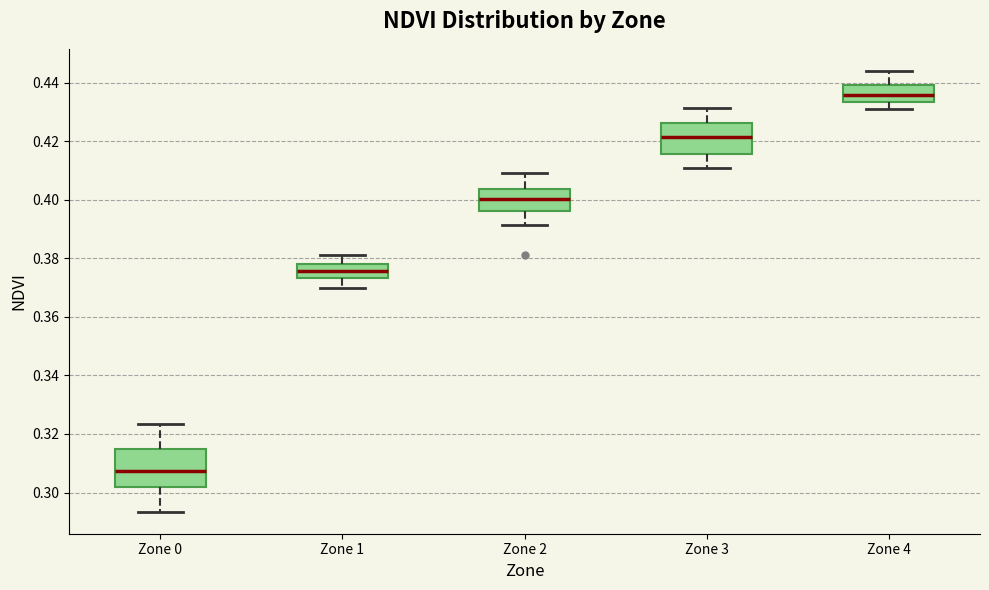

Reading left to right, read every box against the y-axis: the position of its median line, the range the box covers, and the ends of its whiskers. The values are not printed on the chart, so give them approximately, as read against the axis.

Zone 0: median 0.308, box 0.302 to 0.314, whiskers 0.294 to 0.324
Zone 1: median 0.376, box 0.374 to 0.378, whiskers 0.370 to 0.382
Zone 2: median 0.400, box 0.396 to 0.404, whiskers 0.392 to 0.410
Zone 3: median 0.422, box 0.416 to 0.426, whiskers 0.412 to 0.432
Zone 4: median 0.436, box 0.434 to 0.440, whiskers 0.432 to 0.444